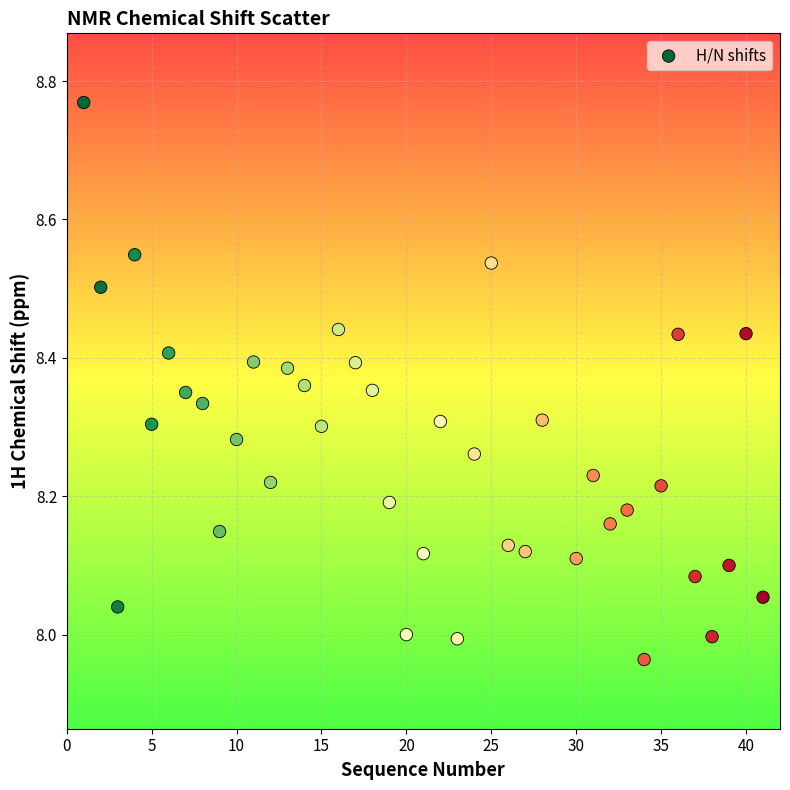

What is the range of Y values (max minus min)?

0.8